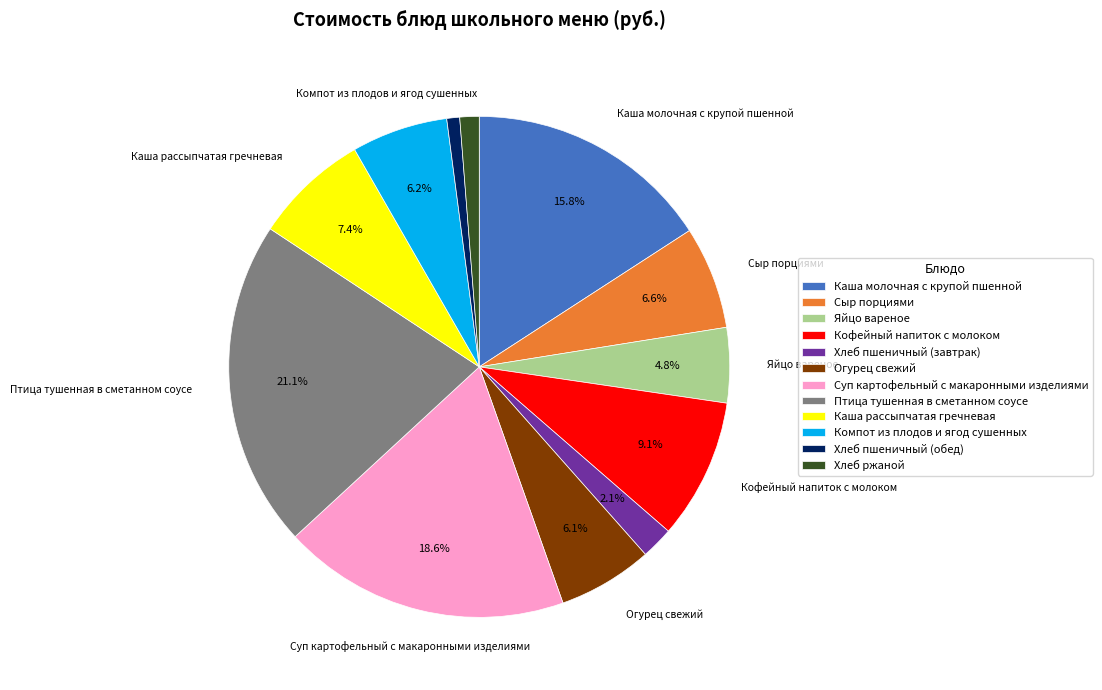

What is the ratio of the value at Огурец свежий to the value at Хлеб пшеничный (завтрак)?

2.9